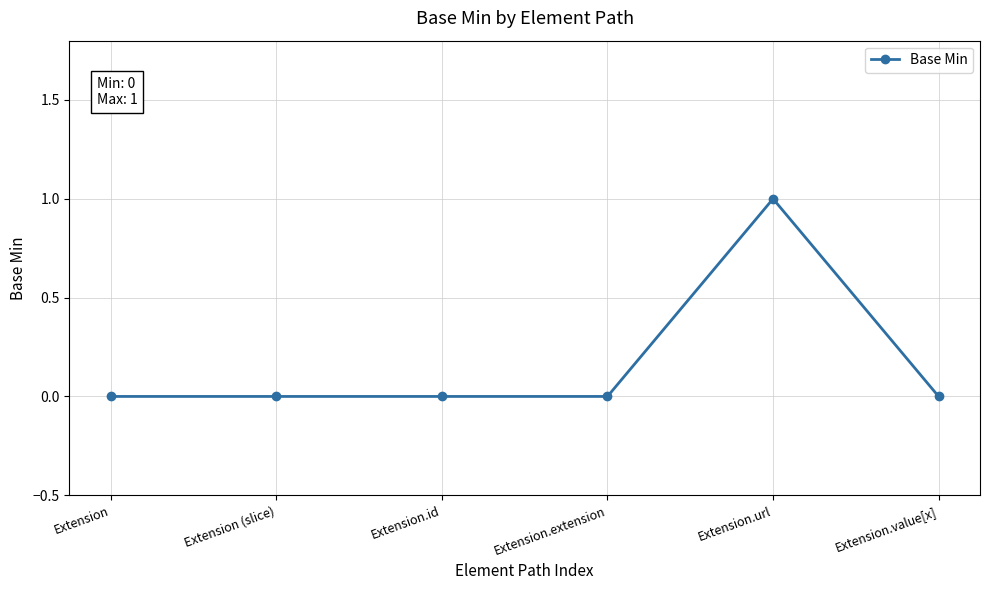

What is the label of the 4th point from the right?

Extension.id